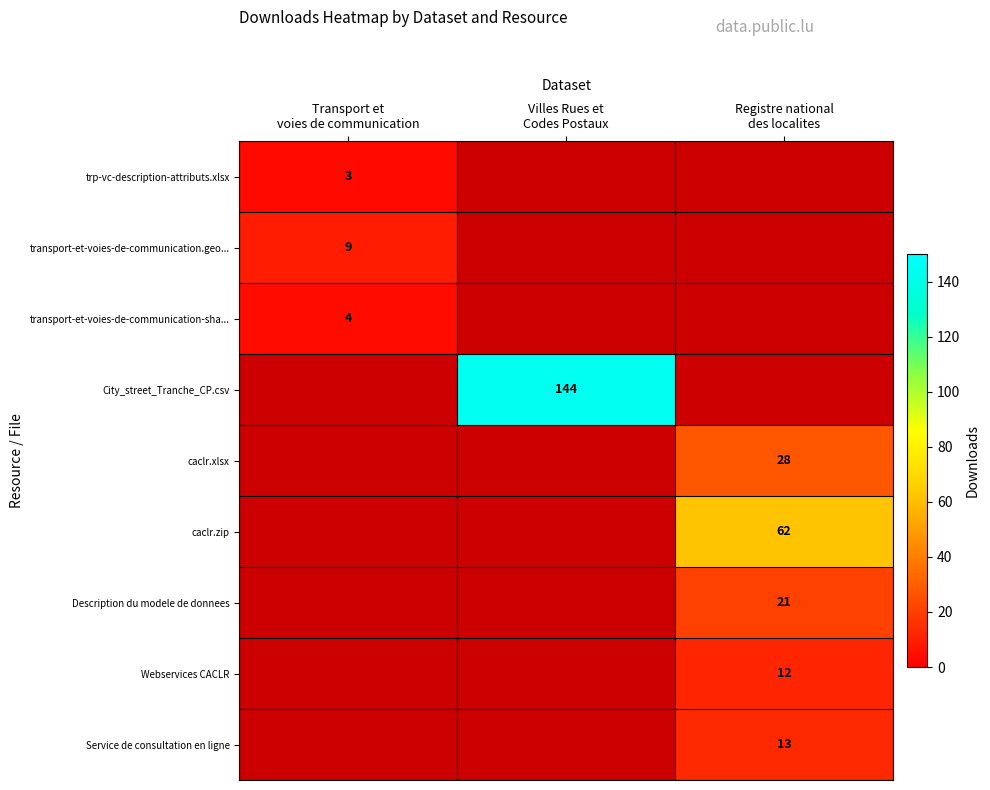

The Service de consultation en ligne series shows -7 at Transport et voies de communication. True or false?

False